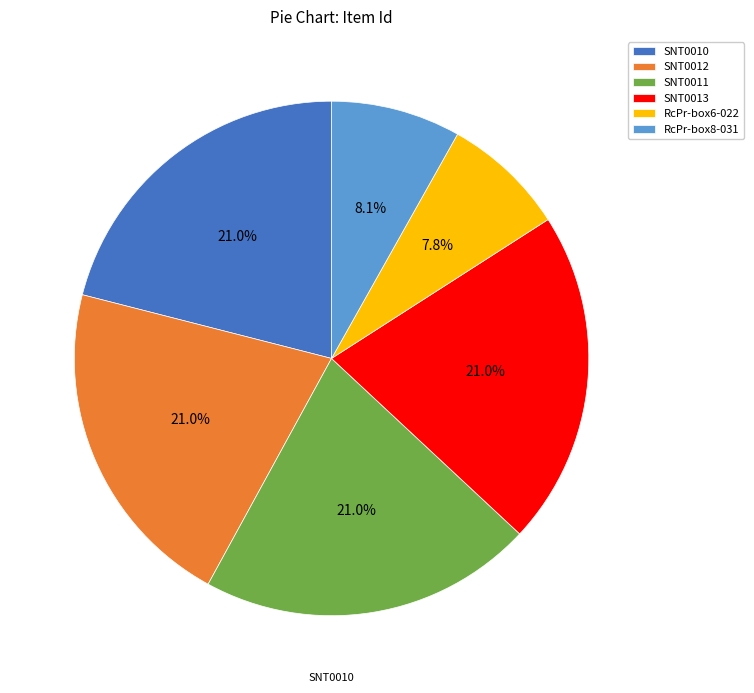

Approximately how many times larger is the value at SNT0013 compared to RcPr-box6-022?

2.7